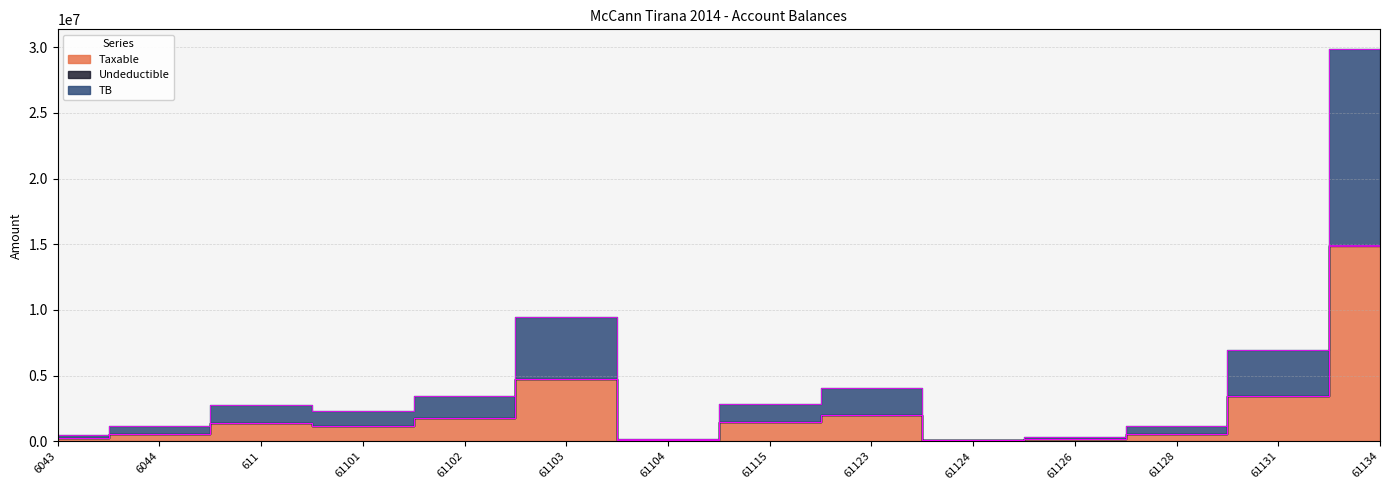

Which series has the largest range (max minus min)?

TB